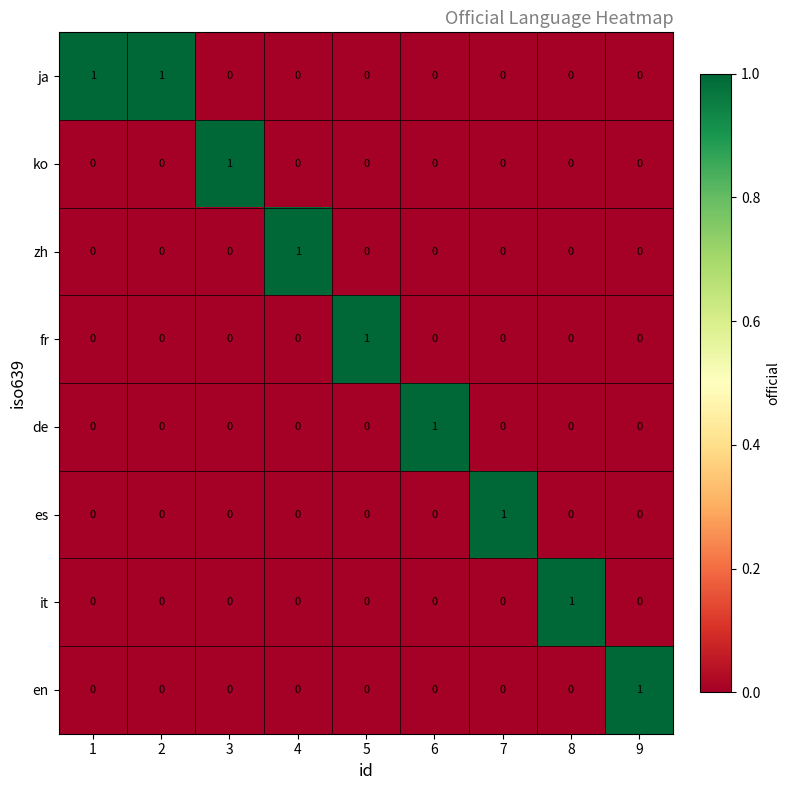

True or false: en has a value of 0 at 4.

True